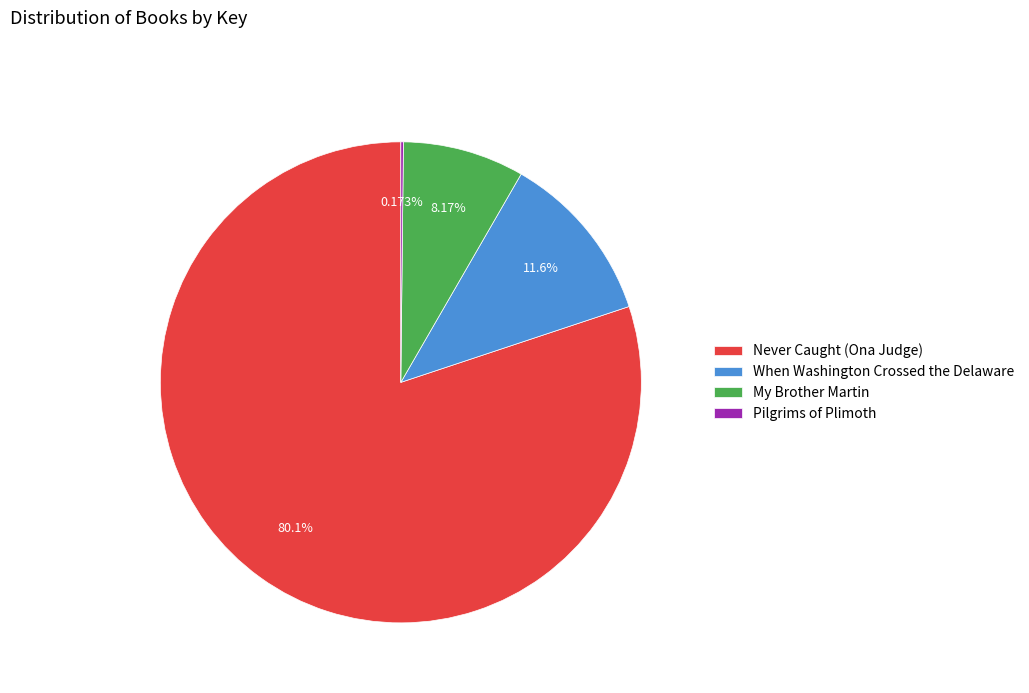

Is Never Caught (Ona Judge) the majority of the pie?

Yes